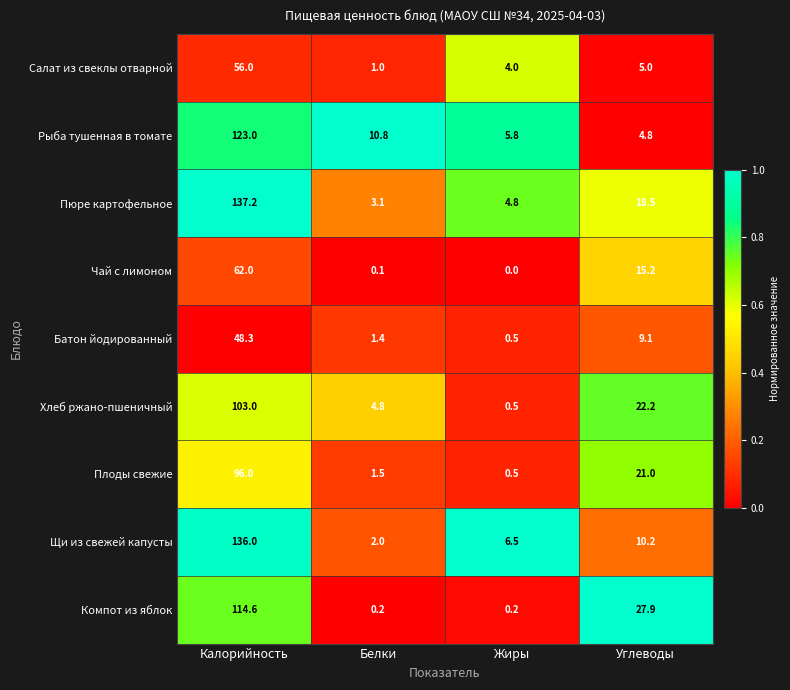

Is it true that Пюре картофельное equals 1.9 at Белки?

False